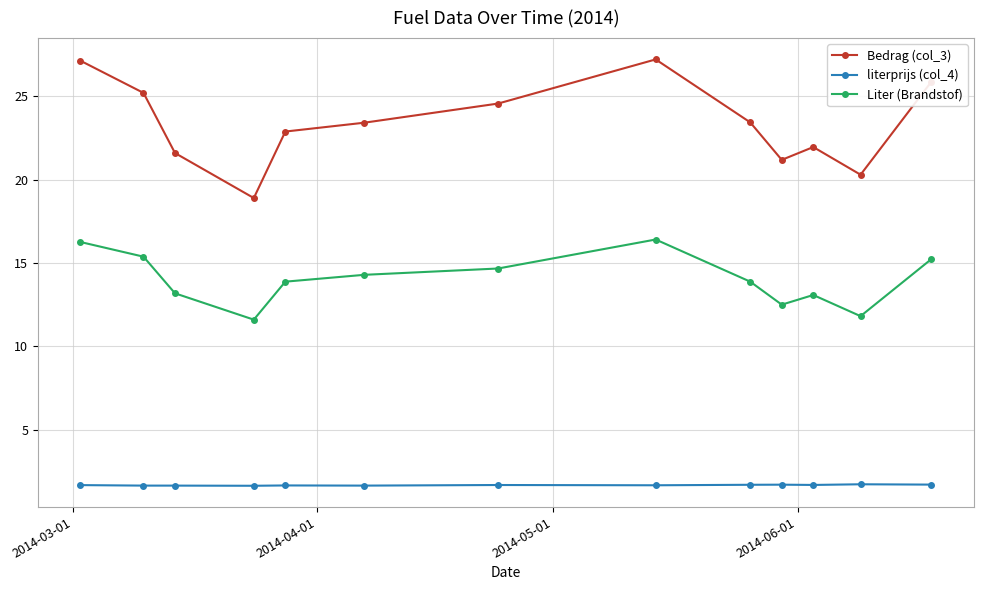

What is the value of the Bedrag (col_3) point at the 13th from the left?

25.9